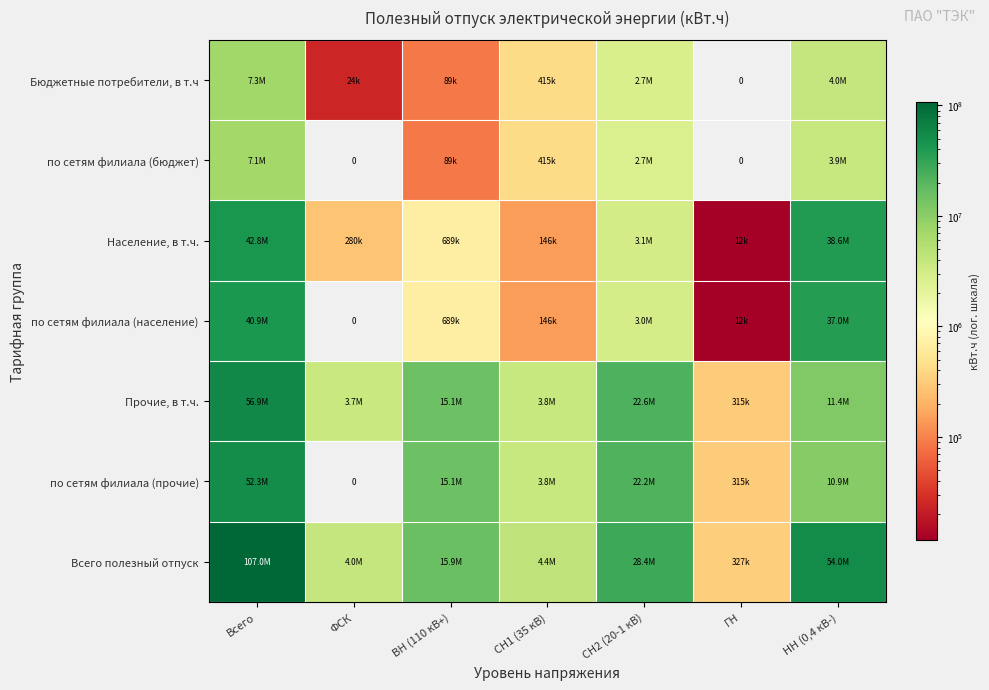

At which label is Всего полезный отпуск closest to 53677574?

НН (0,4 кВ-)